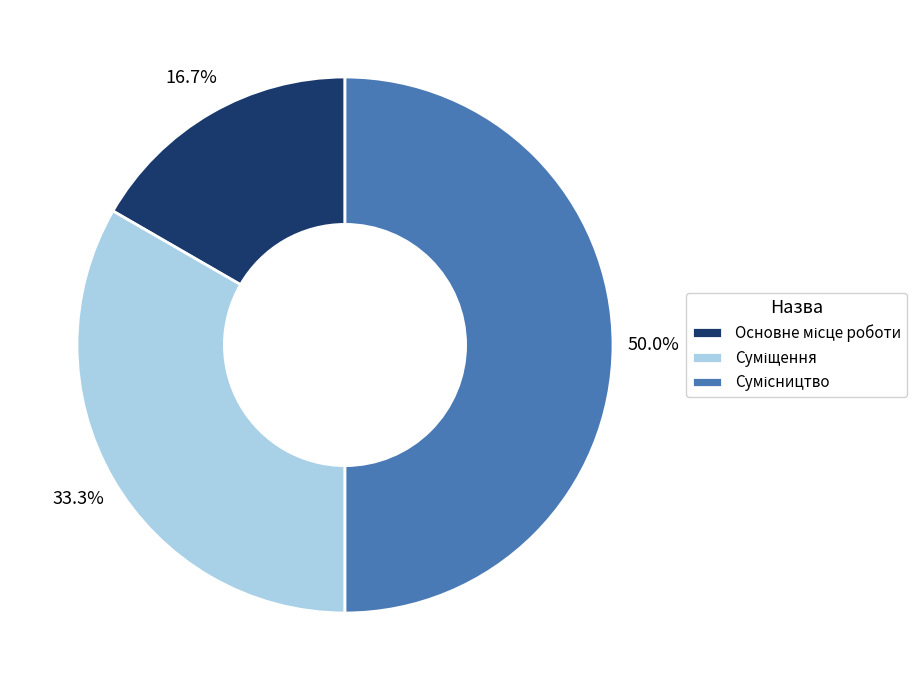

Count the number of slices in the pie.

3